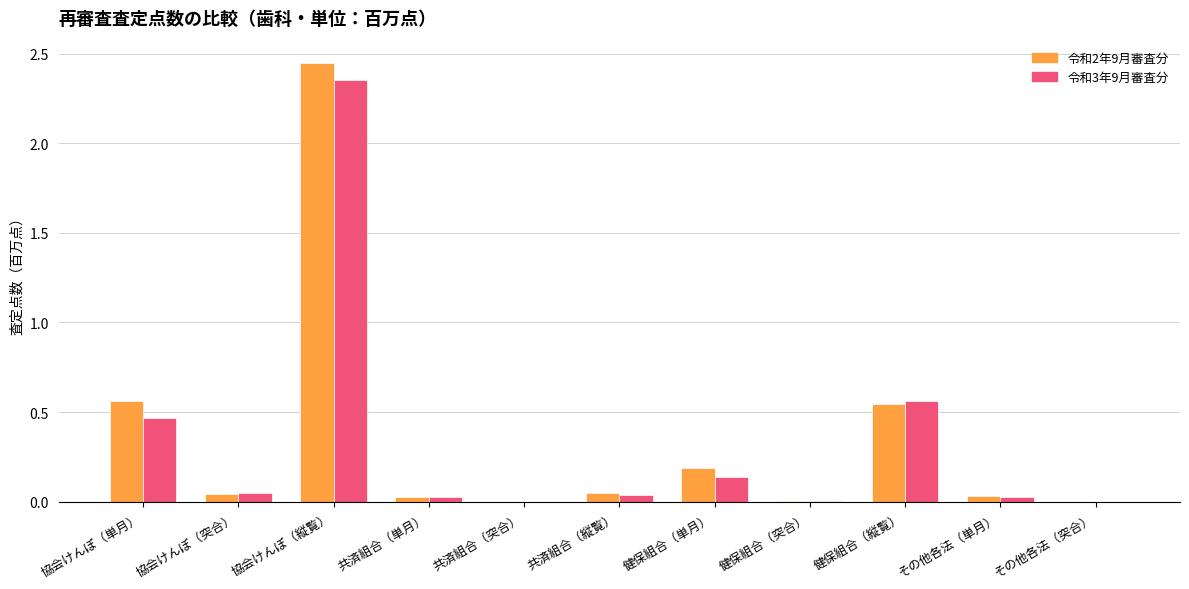

Which category has the highest value in the 令和3年9月審査分 series?

協会けんぽ（縦覧）